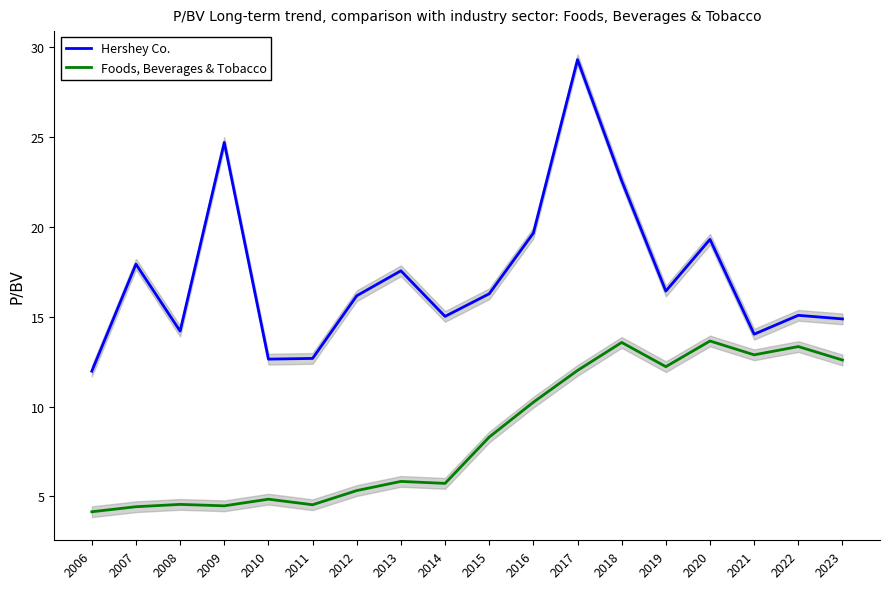

What is the approximate value of Hershey Co. at 2014?

15.0